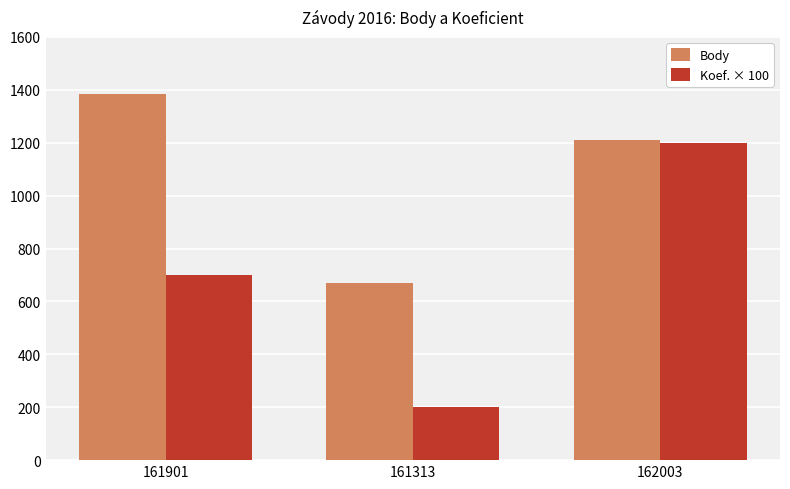

The Koef. × 100 series shows 305 at 162003. True or false?

False